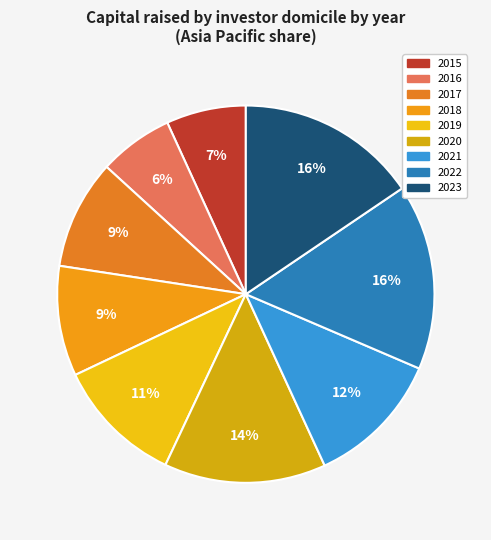

Do 2019 and 2023 together represent more than half of the pie?

No